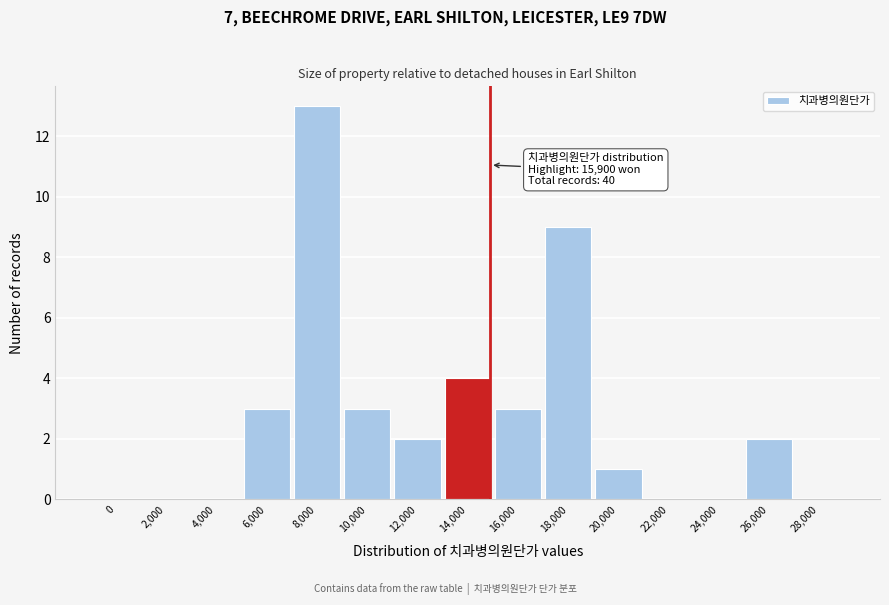

Reading right to left, what are all the values shown in this chart?

28,000=0	26,000=2	24,000=0	22,000=0	20,000=1	18,000=9	16,000=3	14,000=4	12,000=2	10,000=3	8,000=13	6,000=3	4,000=0	2,000=0	0=0